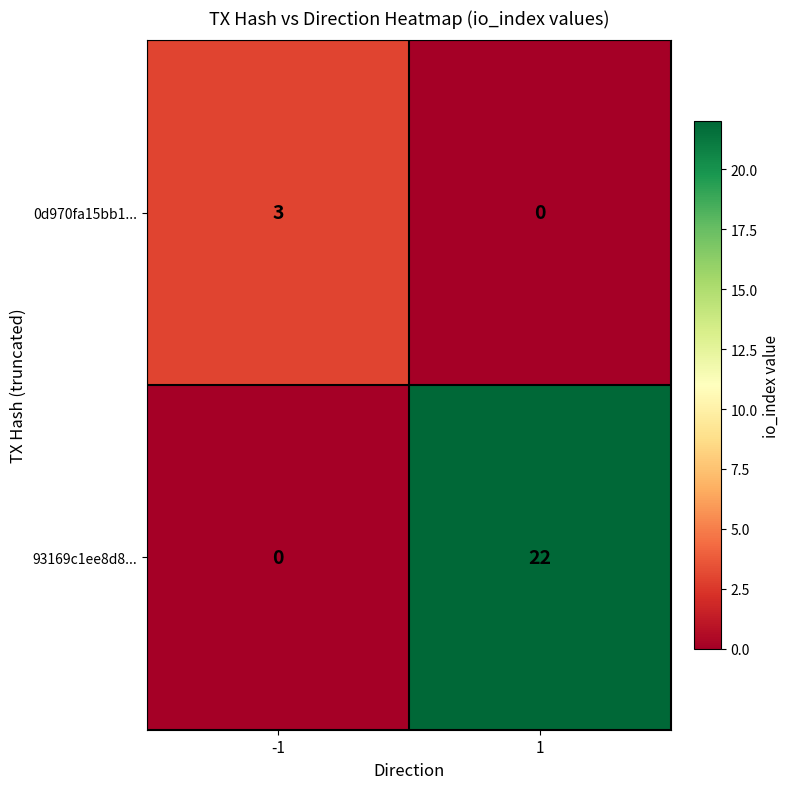

What is the total value across all series at -1?

3